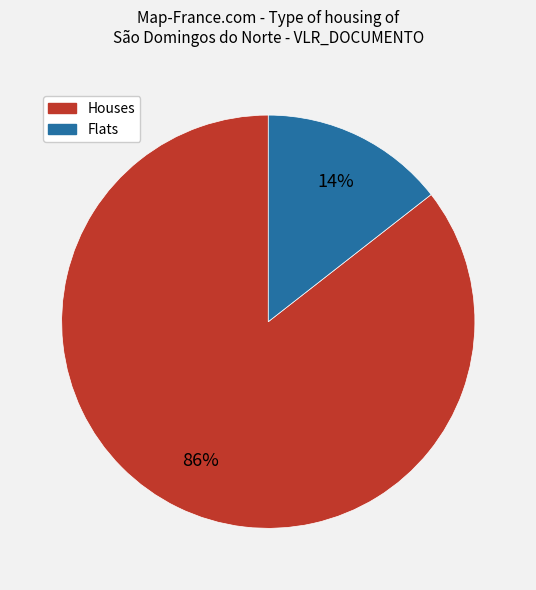

Count the number of slices in the pie.

2